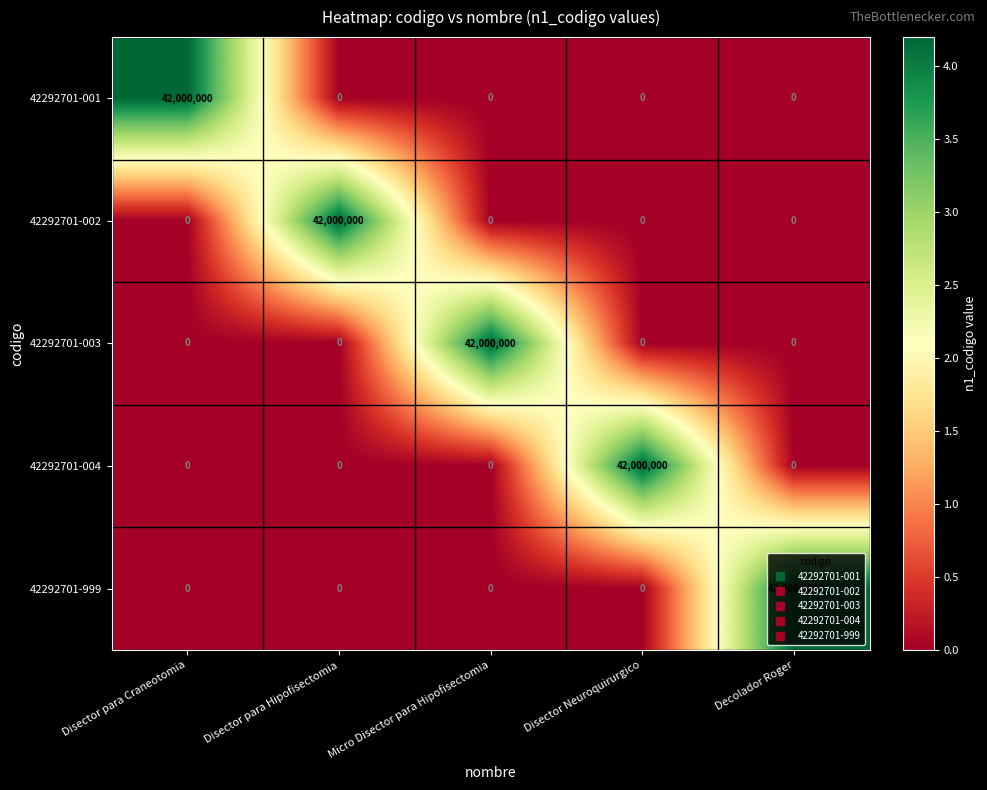

What is the total value across all series at Decolador Roger?

42000000